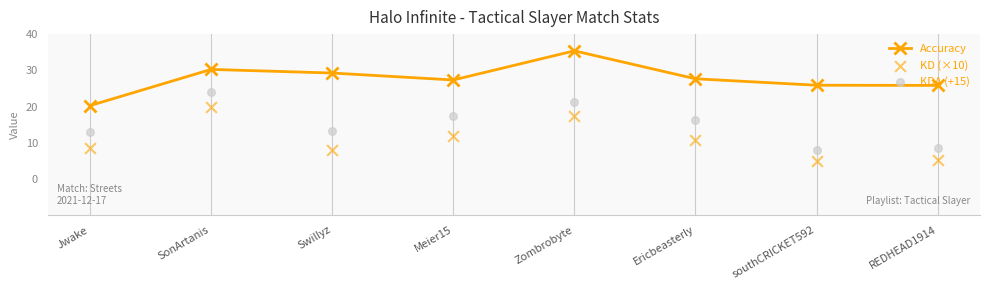

What is the total value across all series at Swillyz?

50.6